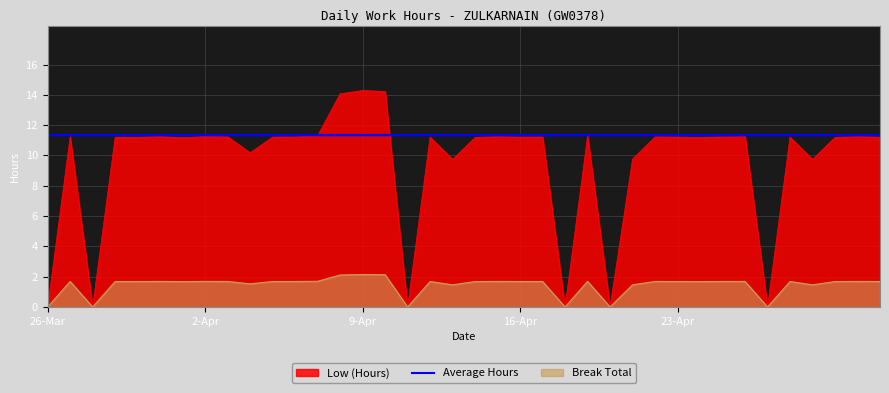

What is the label of the 33rd point from the left?

27